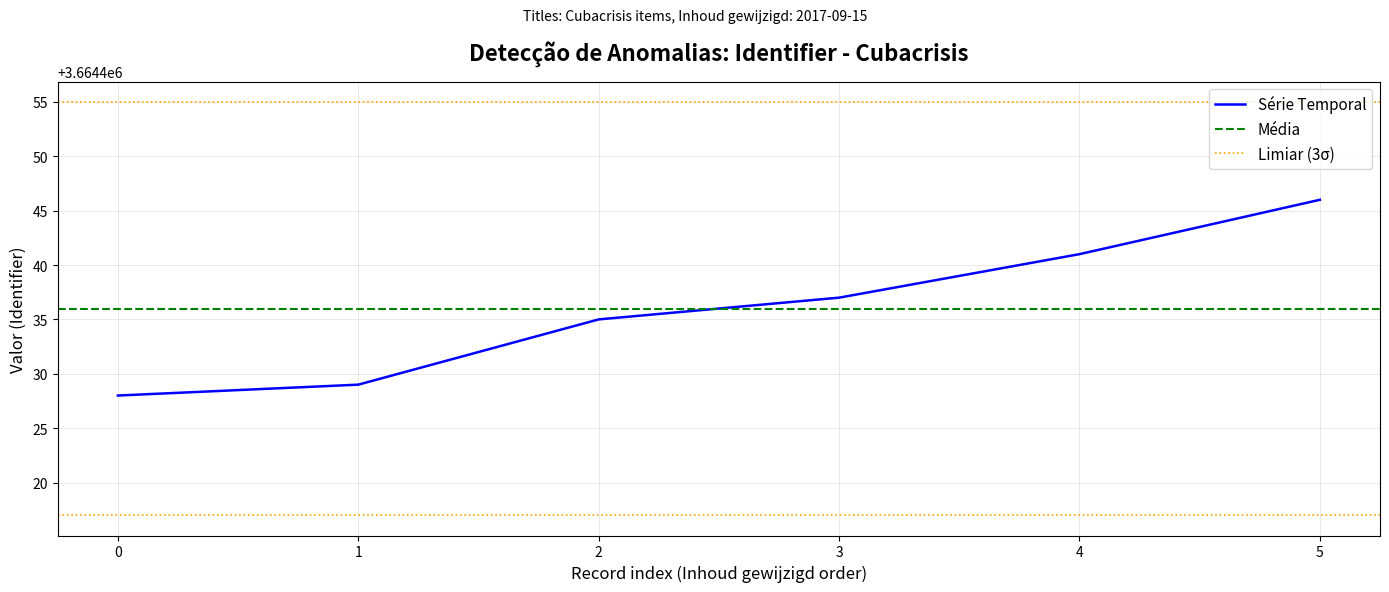

What is the maximum value shown in the chart?

3664446